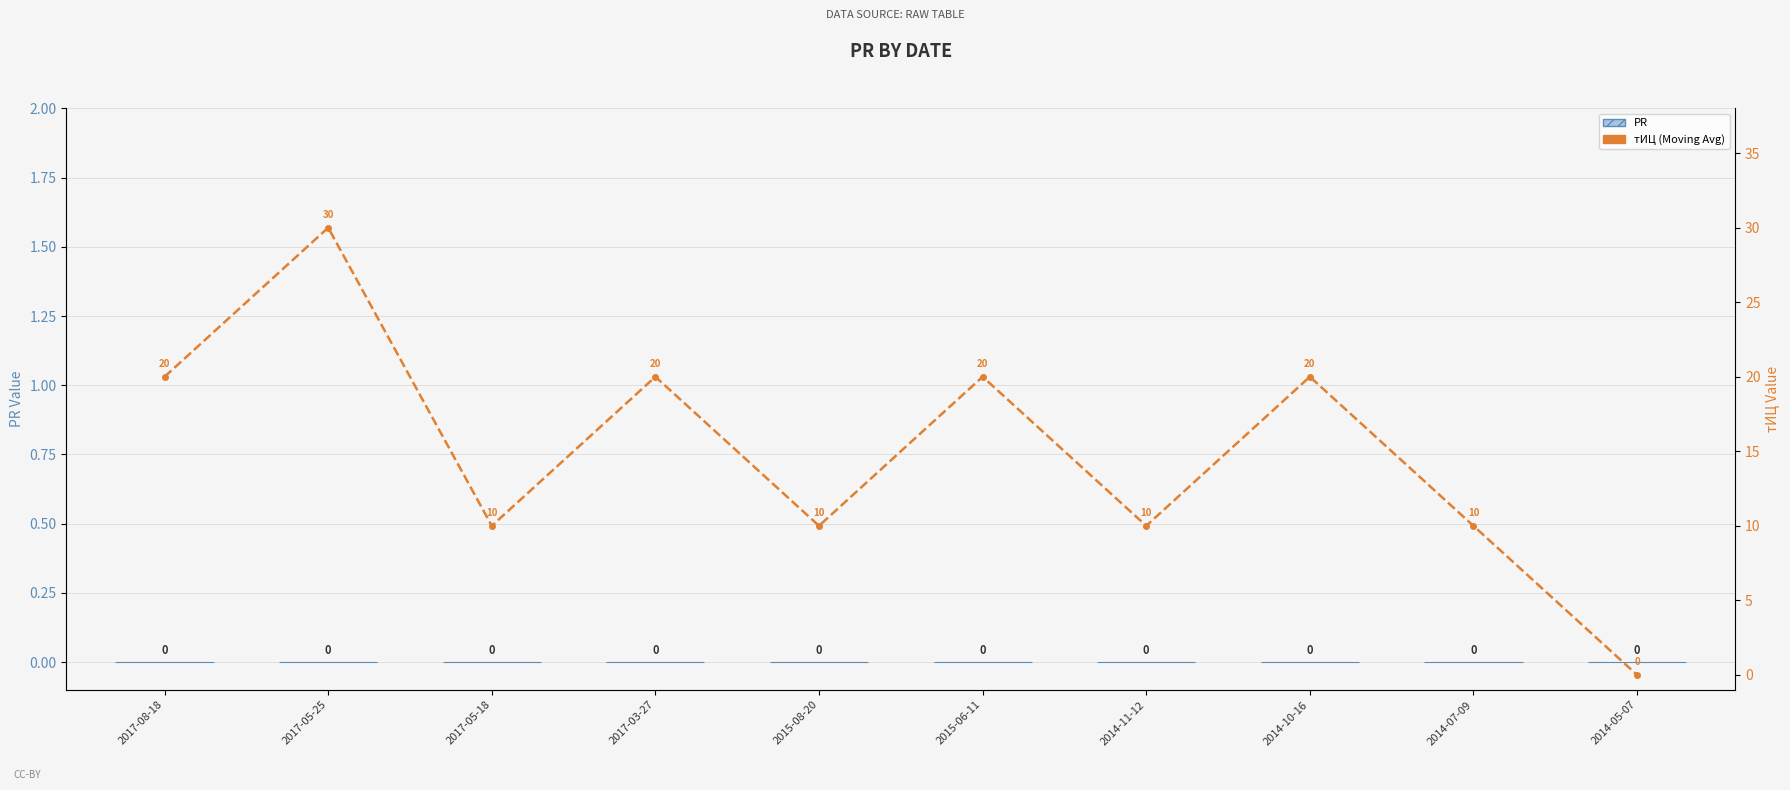

Which category has the lowest value in the тИЦ (Moving Avg) series?

2014-05-07